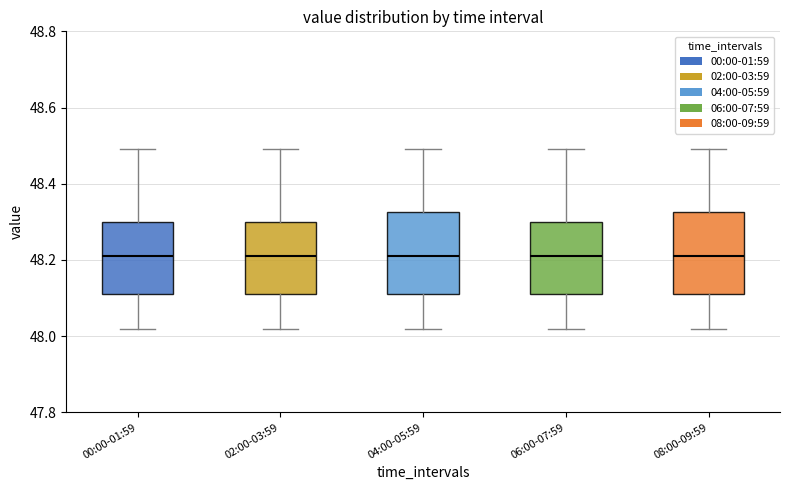

Reading left to right, read every box against the y-axis: the position of its median line, the range the box covers, and the ends of its whiskers. The values are not printed on the chart, so give them approximately, as read against the axis.

00:00-01:59: median 48.22, box 48.12 to 48.30, whiskers 48.02 to 48.50
02:00-03:59: median 48.22, box 48.12 to 48.30, whiskers 48.02 to 48.50
04:00-05:59: median 48.22, box 48.12 to 48.32, whiskers 48.02 to 48.50
06:00-07:59: median 48.22, box 48.12 to 48.30, whiskers 48.02 to 48.50
08:00-09:59: median 48.22, box 48.12 to 48.32, whiskers 48.02 to 48.50